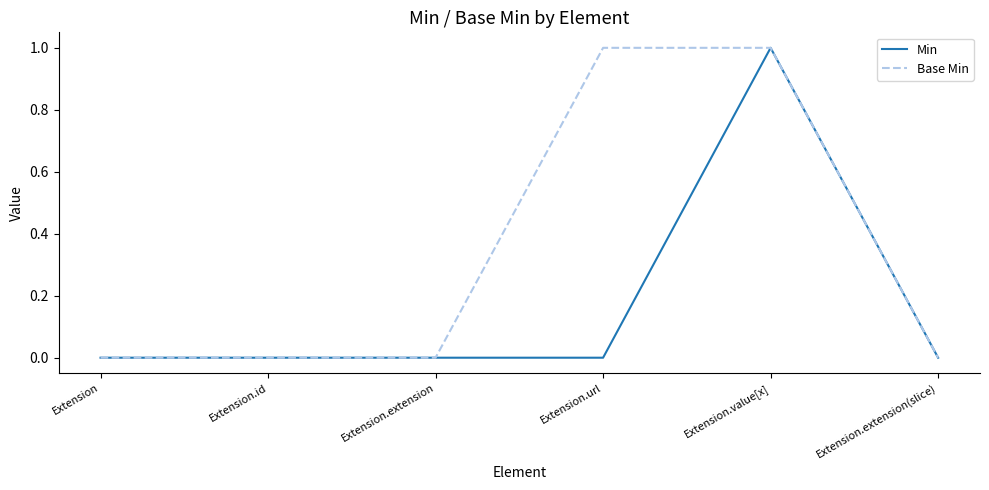

What are all the series names shown in the legend?

Min, Base Min